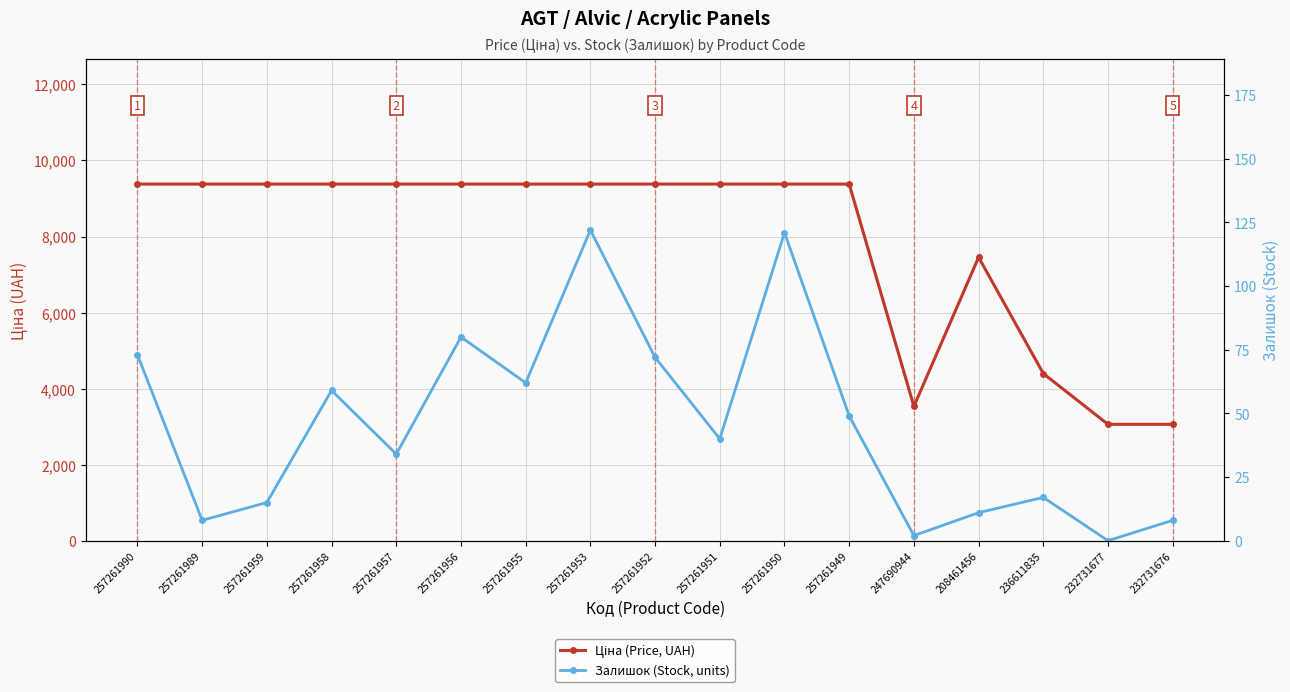

Where is the first local minimum for Ціна (Price, UAH)?

247690944